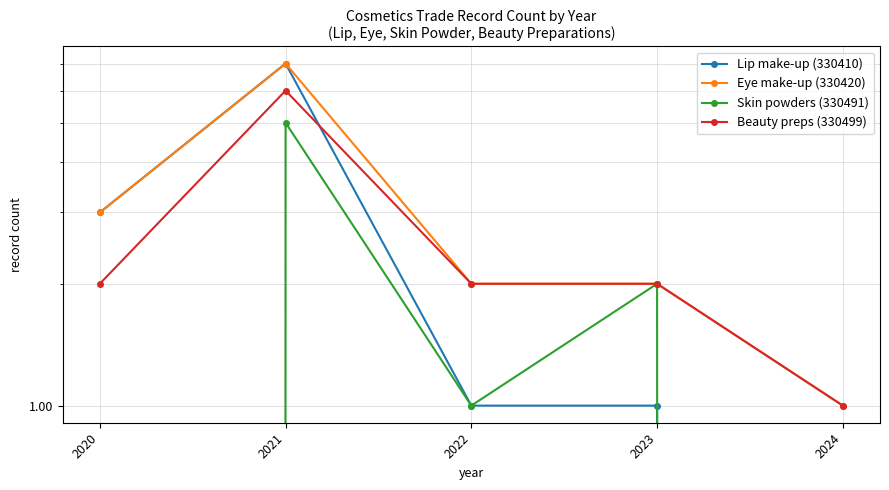

Does the chart display data point markers on the line(s)?

Yes